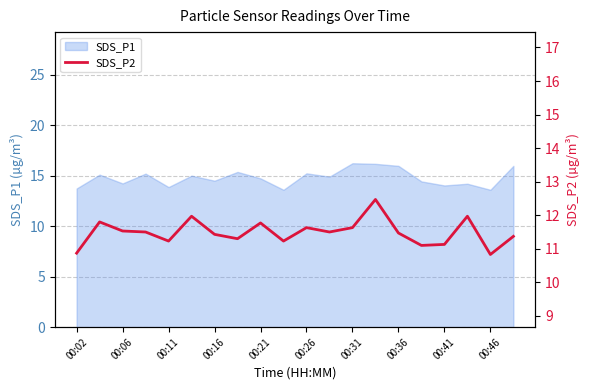

True or false: there are more than 1 points higher than both neighbors.

True